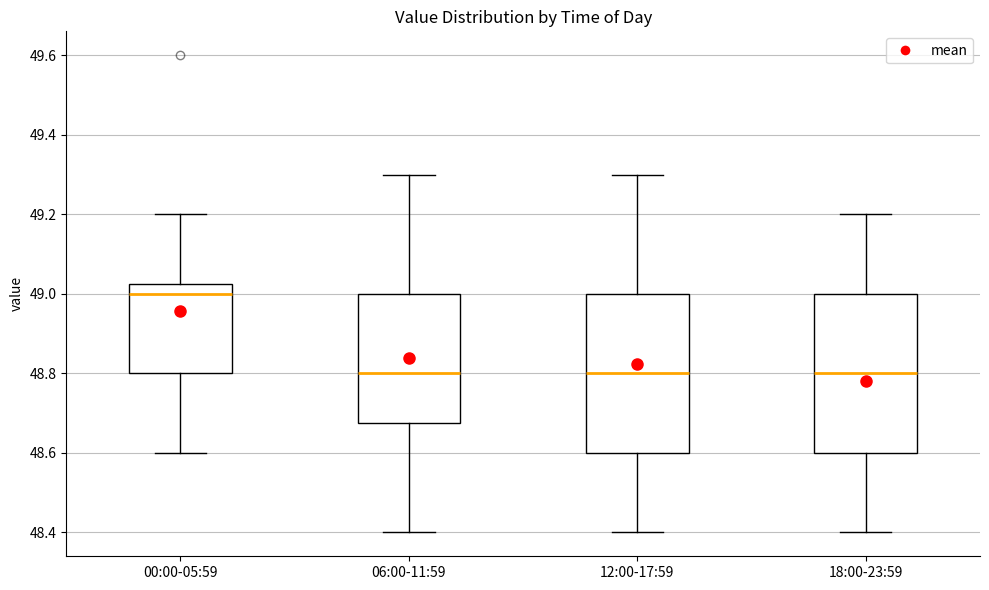

Where is the lower edge of the box for 12:00-17:59 on the y-axis? The values are not printed on the chart, so give them approximately, as read against the axis.

48.60